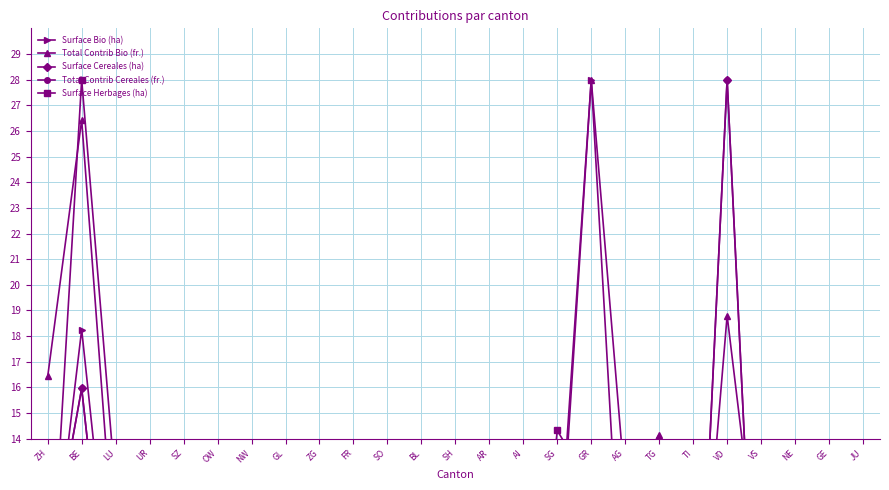

How many lines are shown in the chart?

5